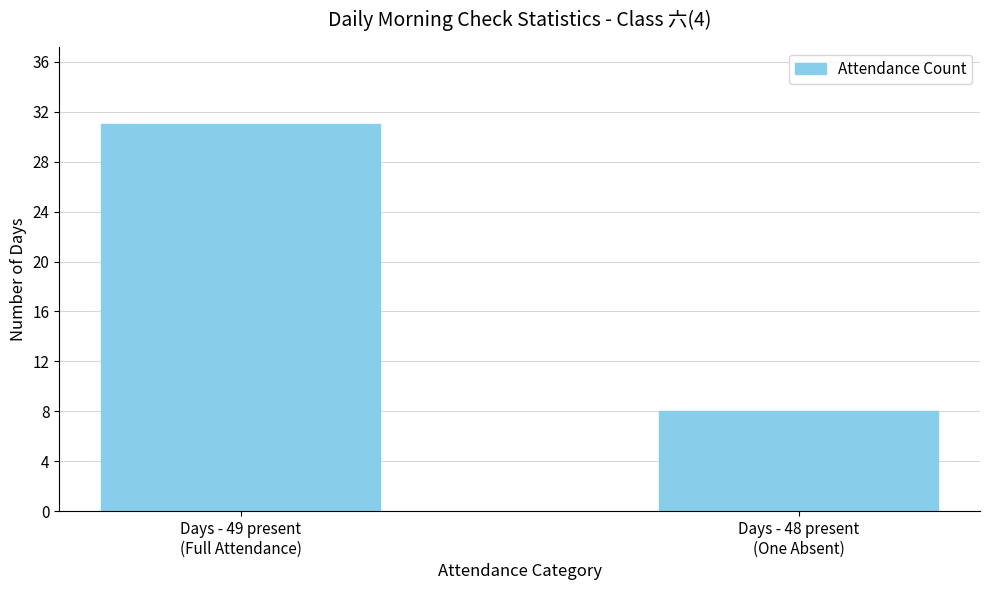

What is the minimum value shown in the chart?

8